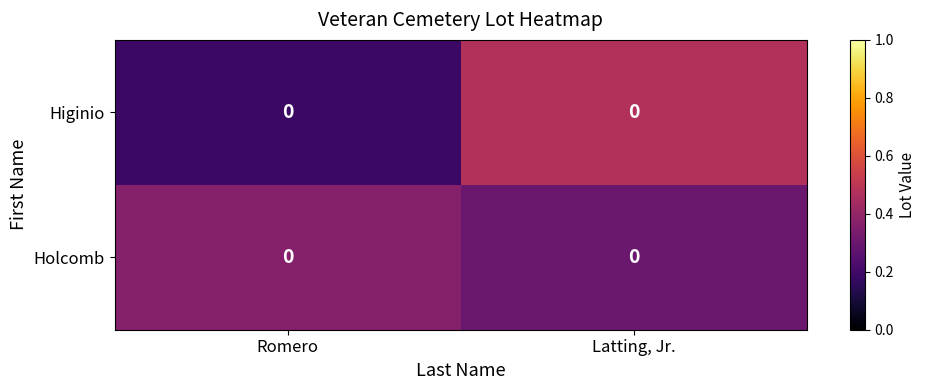

List the series in order of their overall mean, lowest first.

Higinio, Holcomb